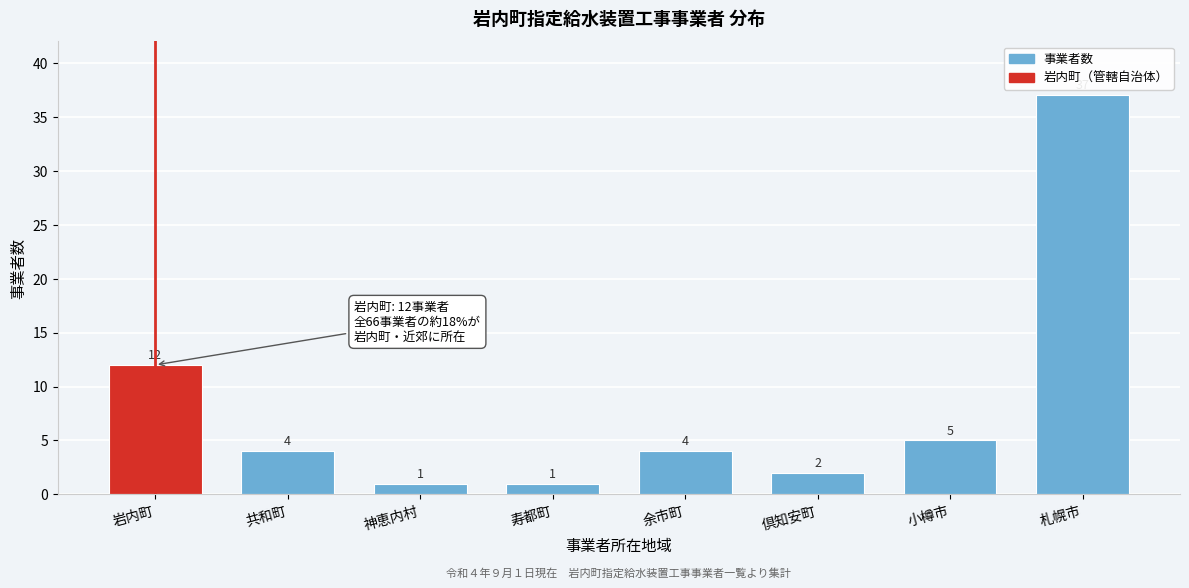

Reading right to left, transcribe all the data shown in this chart.

37	5	2	4	1	1	4	12